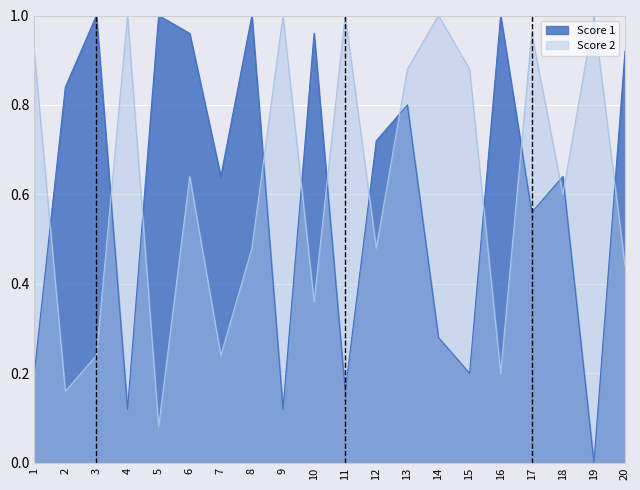

How many values in Score 1 are above zero?

19